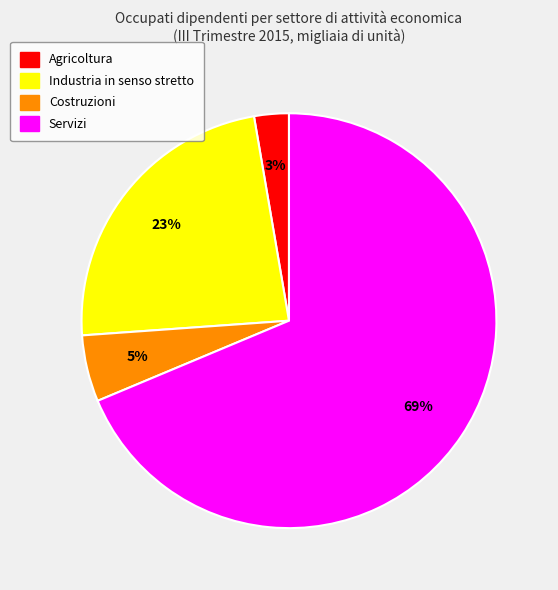

Rank the categories by value from lowest to highest.

Agricoltura, Costruzioni, Industria in senso stretto, Servizi